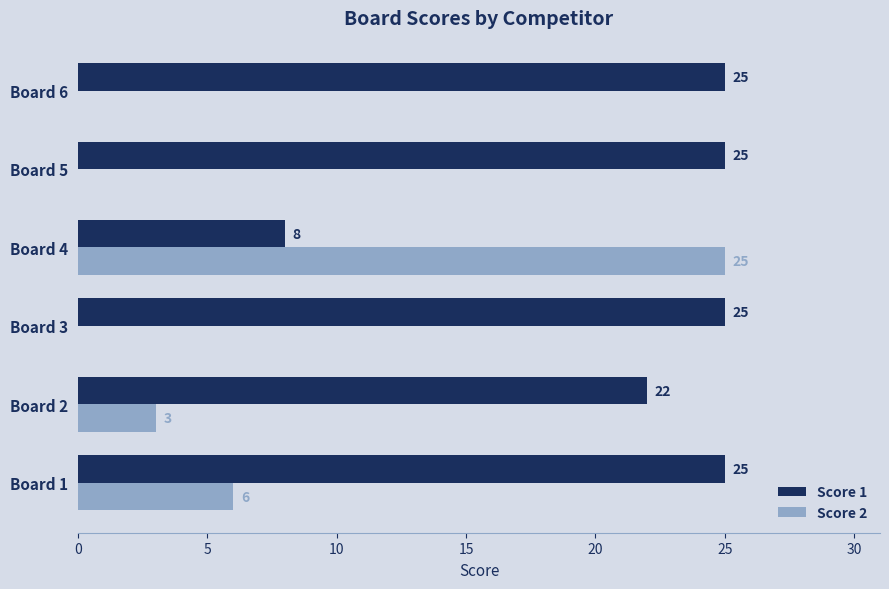

What is the average value of the Score 1 series?

22